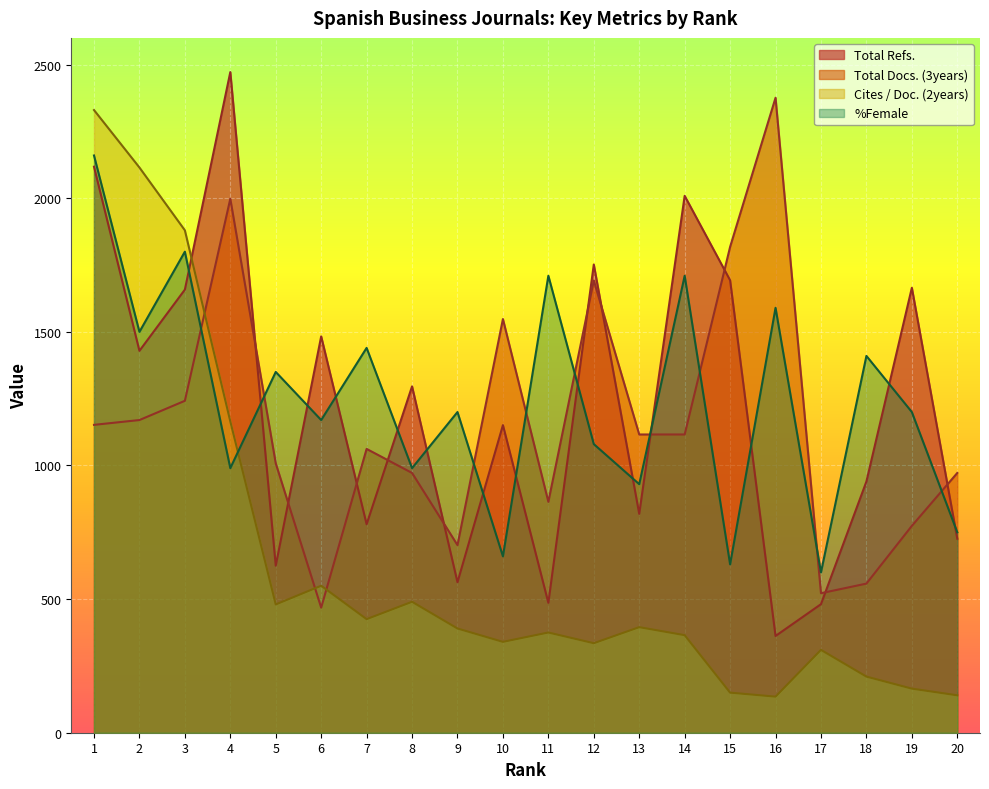

Where does the Total Docs. (3years) series first go above 1116?

1